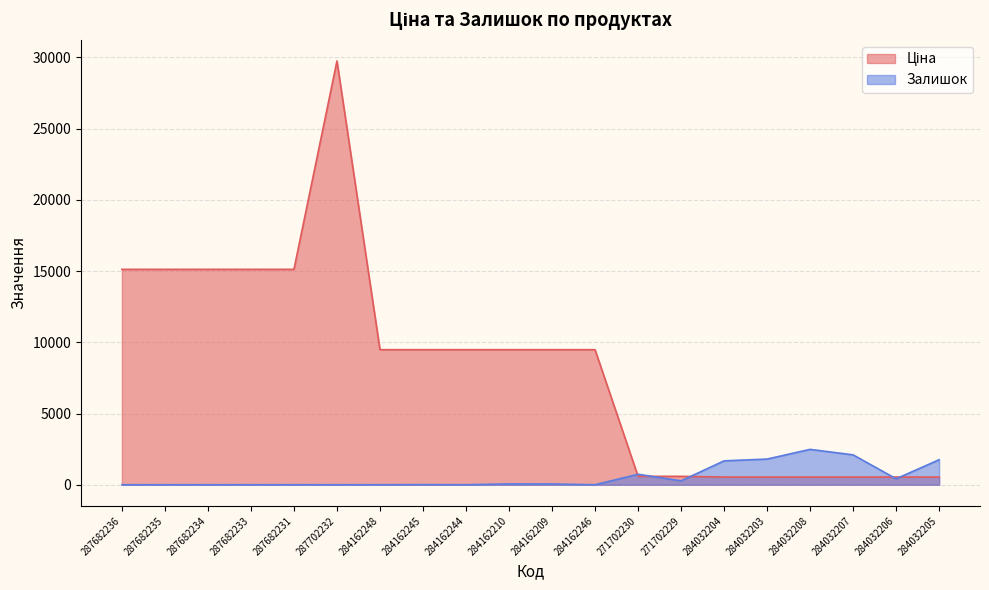

What is the total value across all series at 287682234?

15120.0